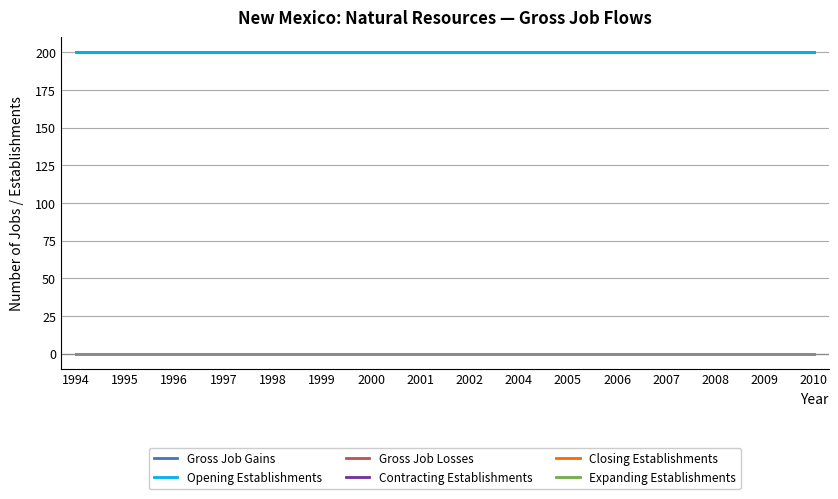

Does the chart have visible grid lines?

Yes